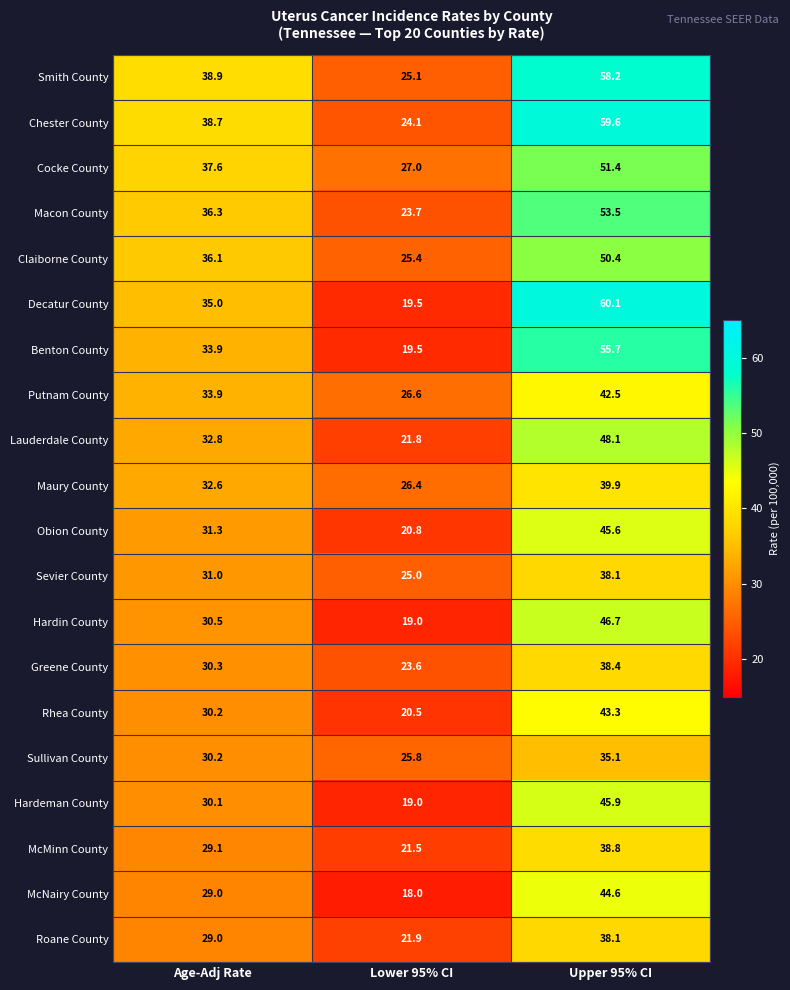

Rank the categories by Macon County value from highest to lowest.

Upper 95% CI, Age-Adj Rate, Lower 95% CI